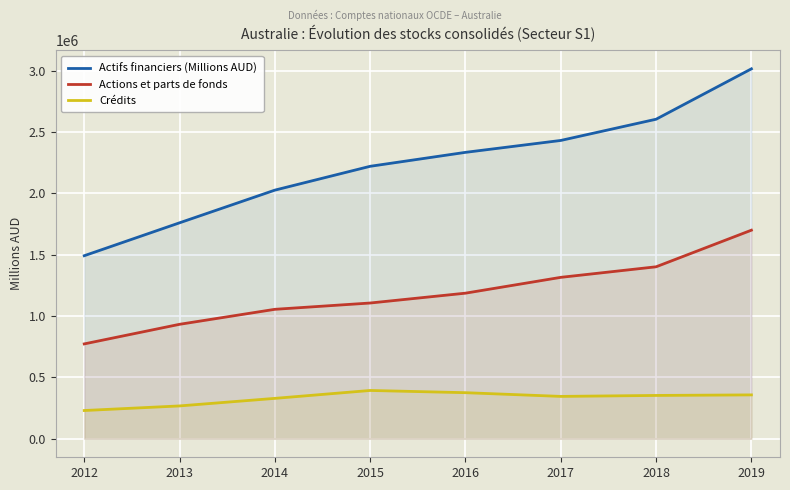

Is it true that Actions et parts de fonds equals 532539 at 2015?

False